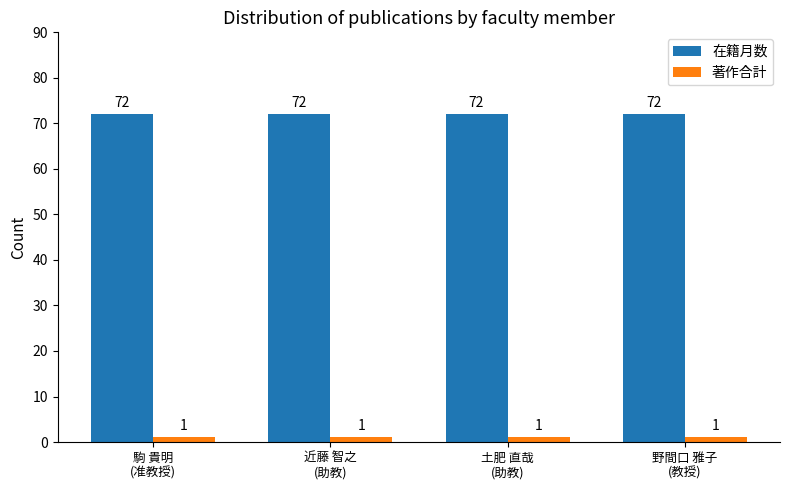

Reading left to right, extract all data points from this chart.

在籍月数: 駒 貴明
(准教授)=72	近藤 智之
(助教)=72	土肥 直哉
(助教)=72	野間口 雅子
(教授)=72
著作合計: 駒 貴明
(准教授)=1	近藤 智之
(助教)=1	土肥 直哉
(助教)=1	野間口 雅子
(教授)=1